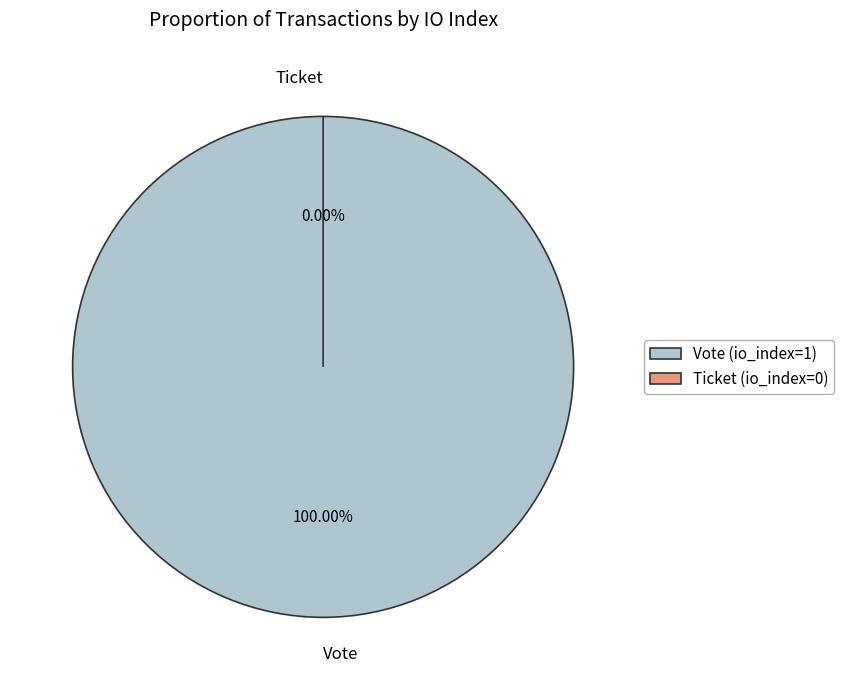

To the nearest percent, what is the difference between the largest and smallest slice percentages?

100%